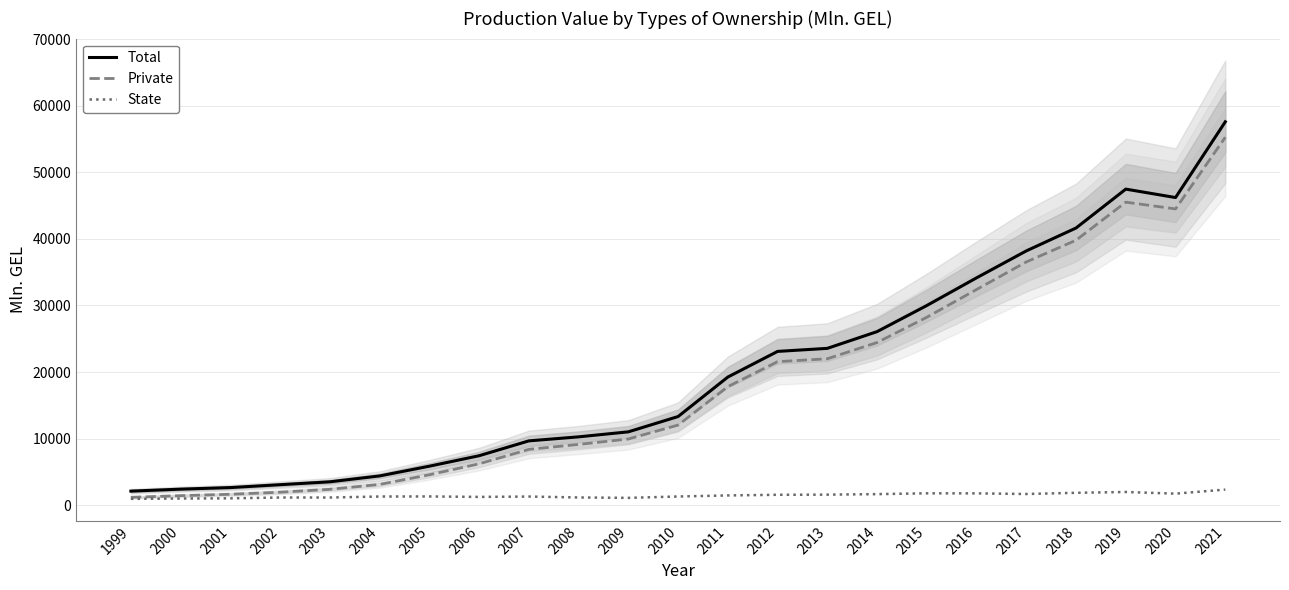

Between 2007 and 2001, which is larger?

2007